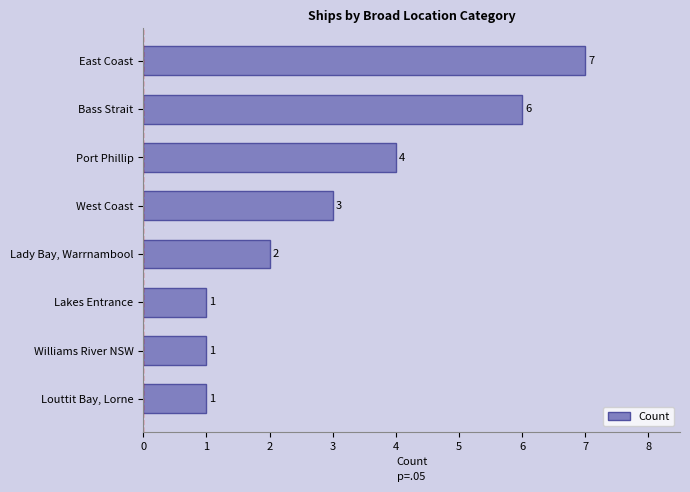

Does the chart contain any negative values?

No